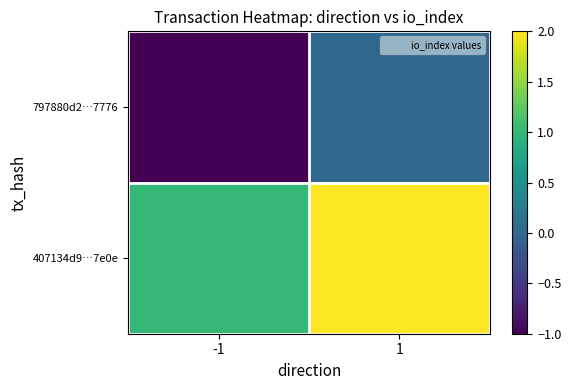

Reading left to right, what are all the values shown in this chart?

797880d2…7776: -1=-1	1=0
407134d9…7e0e: -1=1	1=2